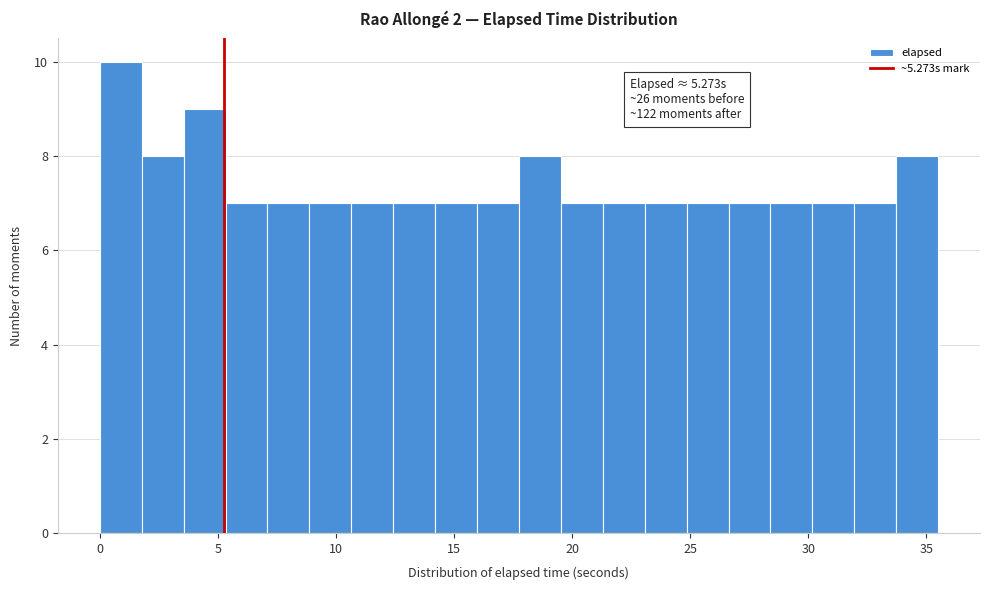

Read against the x-axis, roughly where is the centre of the tallest bar?

1.0